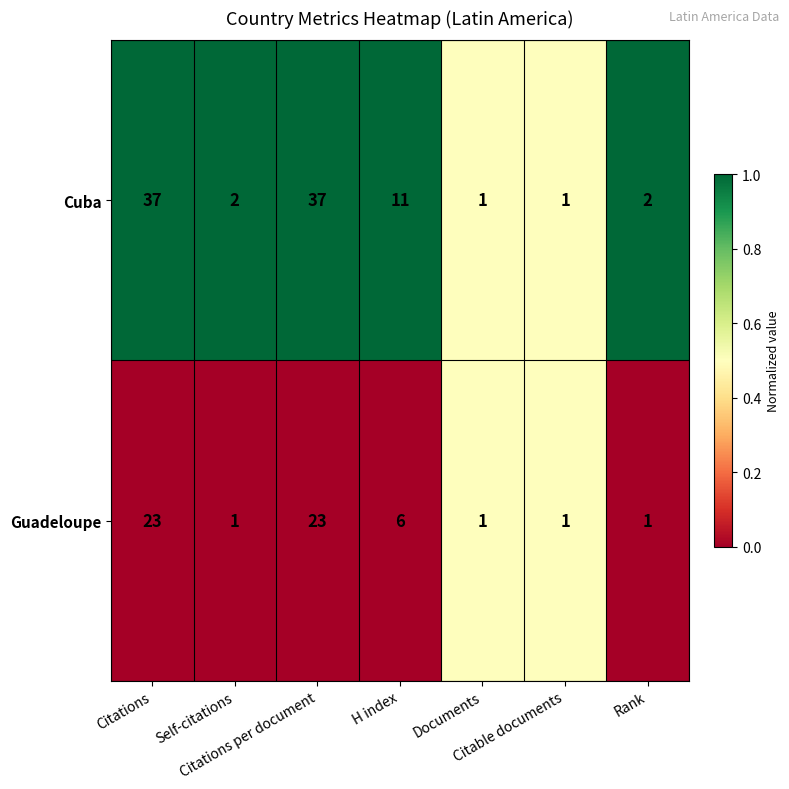

What is the average value of the Cuba series?

13